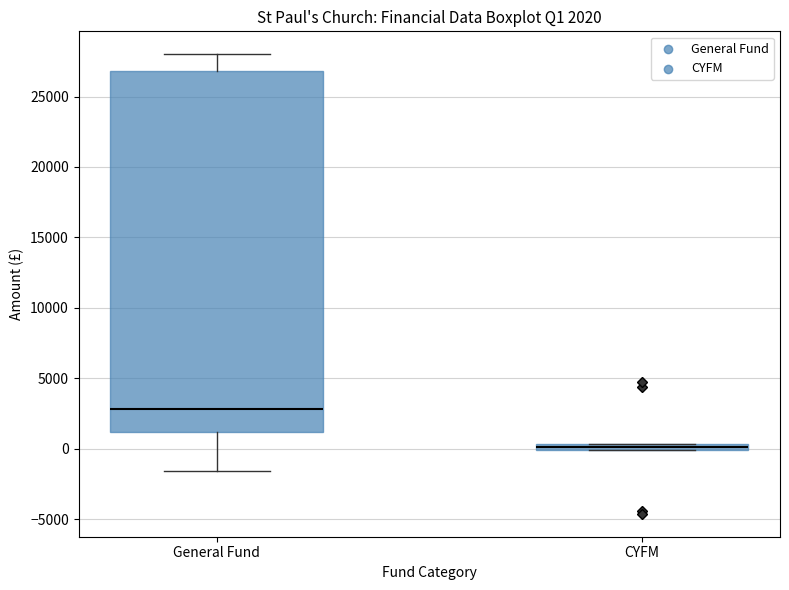

Which box has the lowest median line?

CYFM